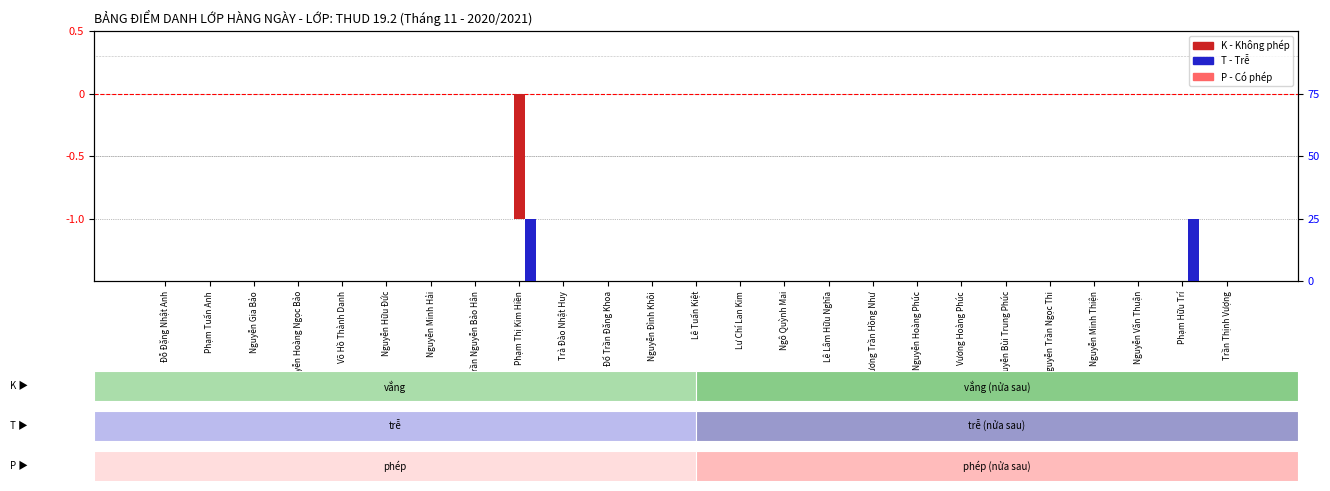

What are all the series names shown in the legend?

K (Không phép), P (Phép), T (Trễ)